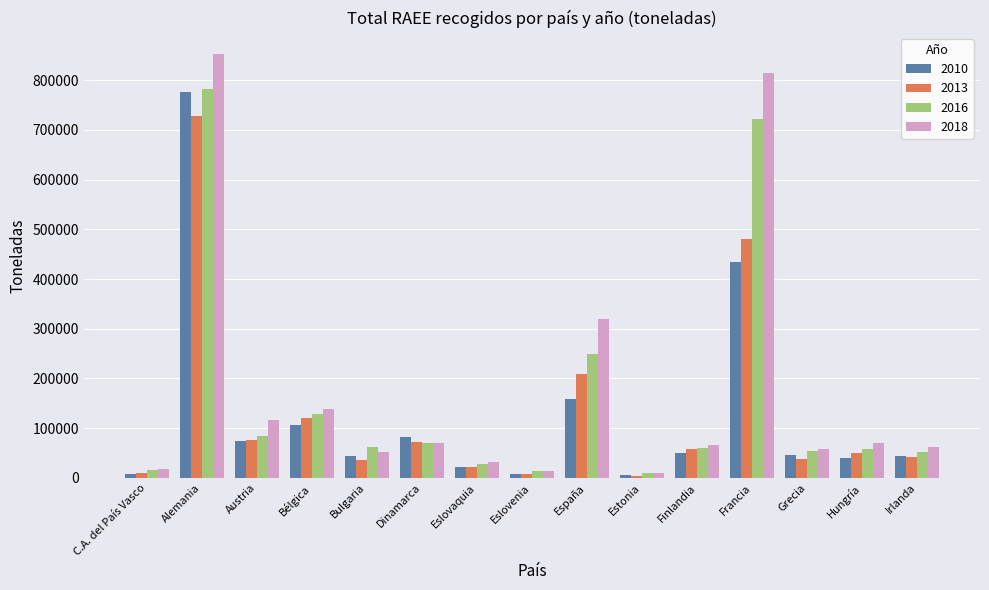

Which series has the largest range (max minus min)?

2018